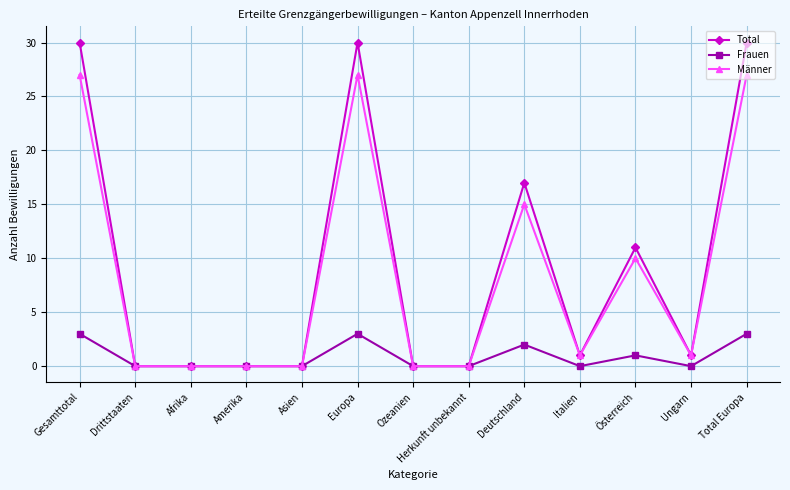

What is the highest value of the Total series?

30